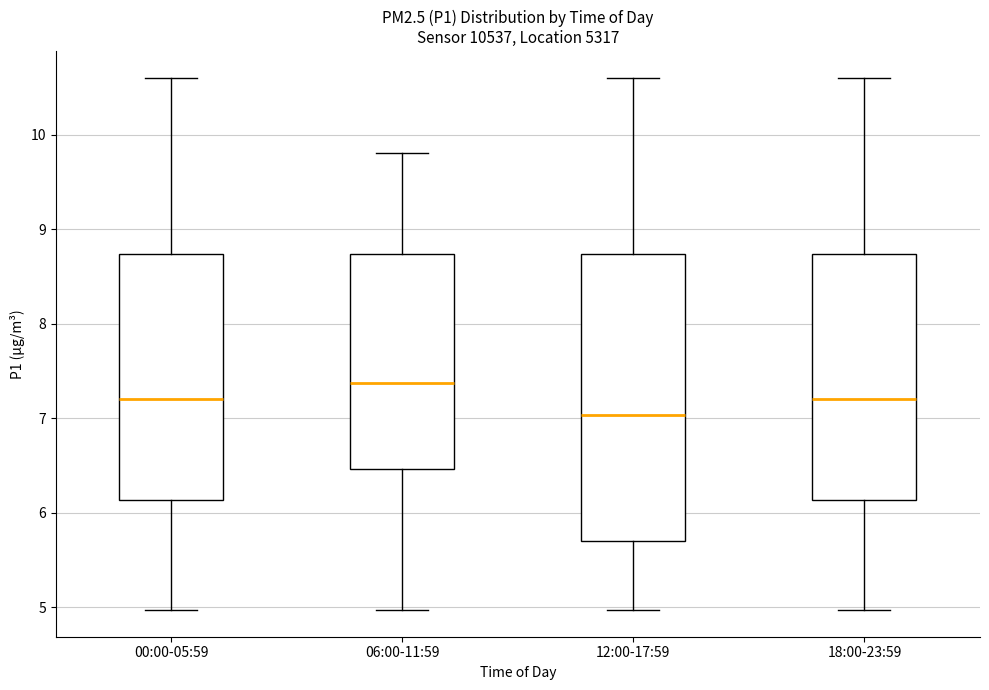

Which box has the lowest median line?

12:00-17:59